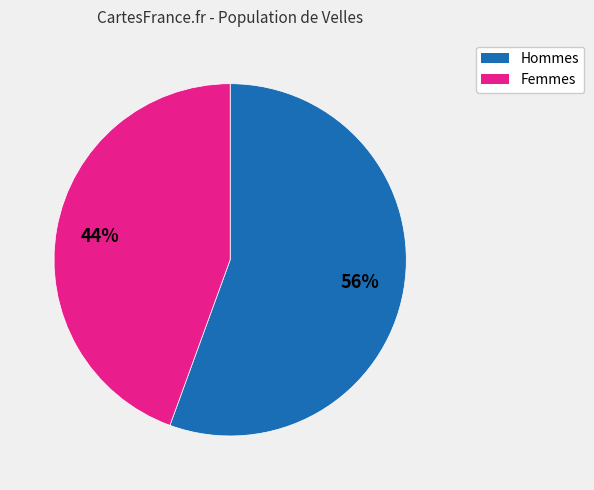

Is the sum of Hommes and Femmes greater than half?

Yes